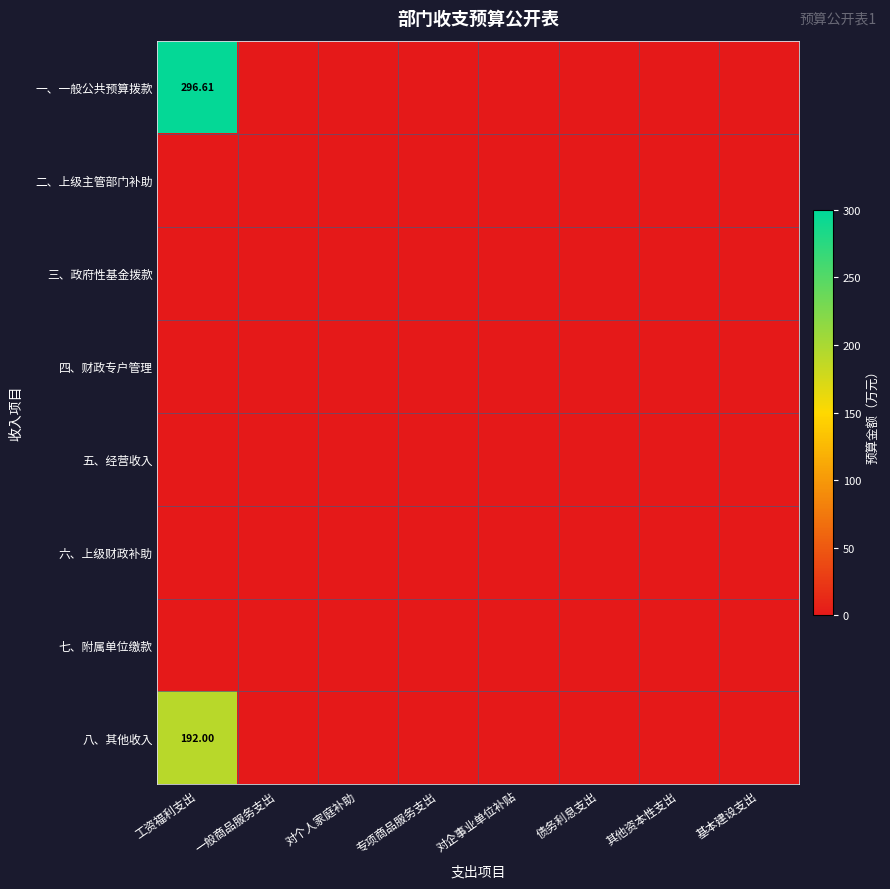

Between 工资福利支出 and 对个人家庭补助, which is larger?

工资福利支出